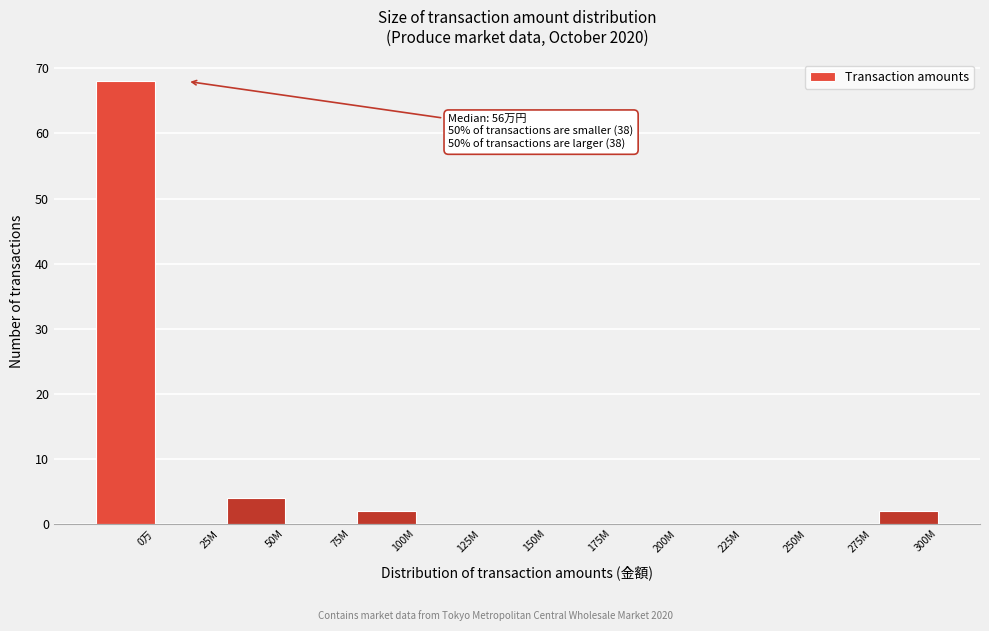

Reading left to right, transcribe all the data shown in this chart.

0万=68	25M=0	50M=4	75M=0	100M=2	125M=0	150M=0	175M=0	200M=0	225M=0	250M=0	275M=0	300M=2